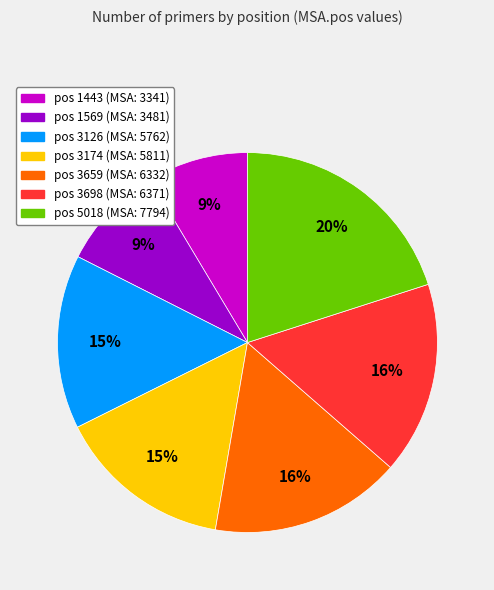

To the nearest percent, what is the average slice percentage?

14%